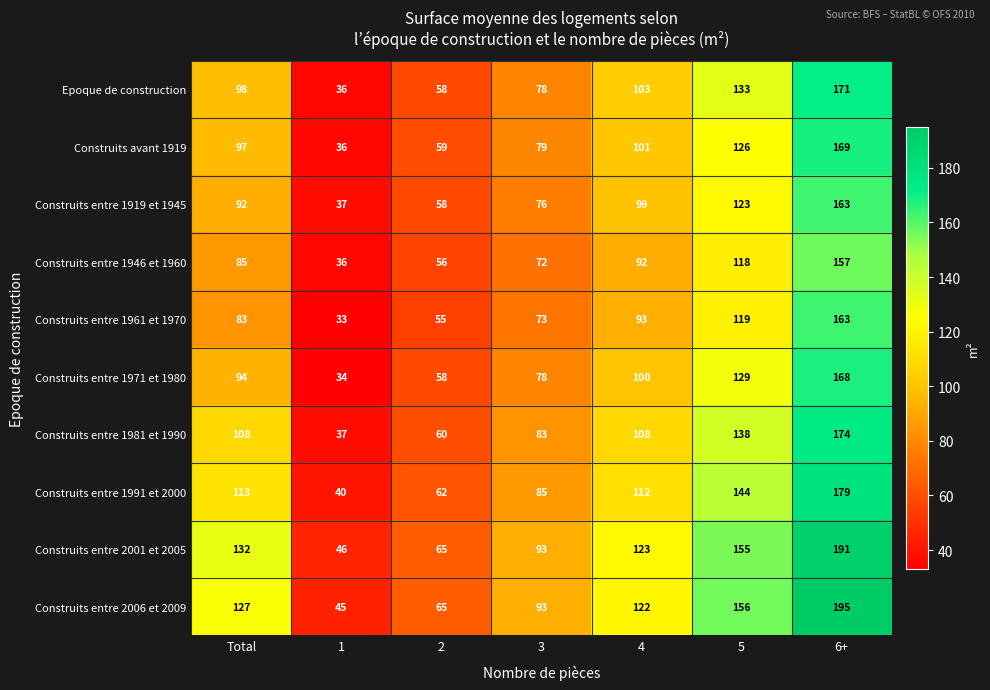

Which series changed the most between 4 and 5?

Construits entre 2006 et 2009